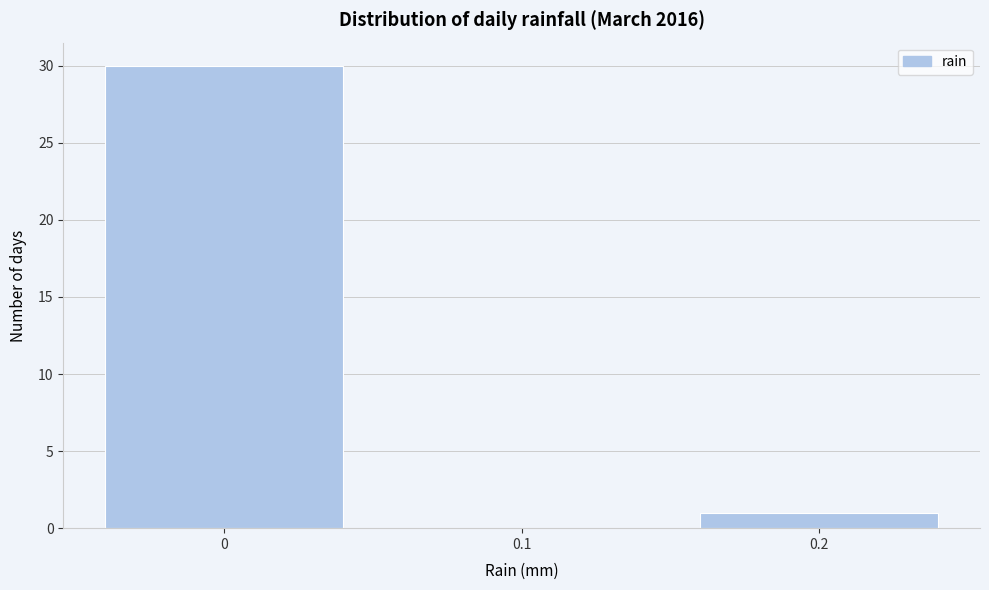

What is the height of the bar covering -0.05 to 0.05 on the x-axis? The values are not printed on the chart, so give them approximately, as read against the axis.

30